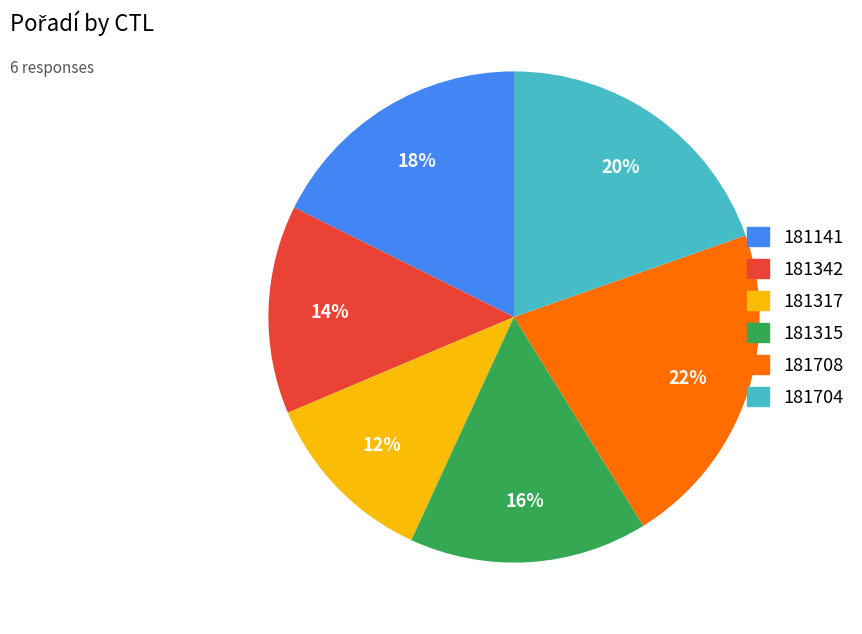

How many slices are in this pie chart?

6